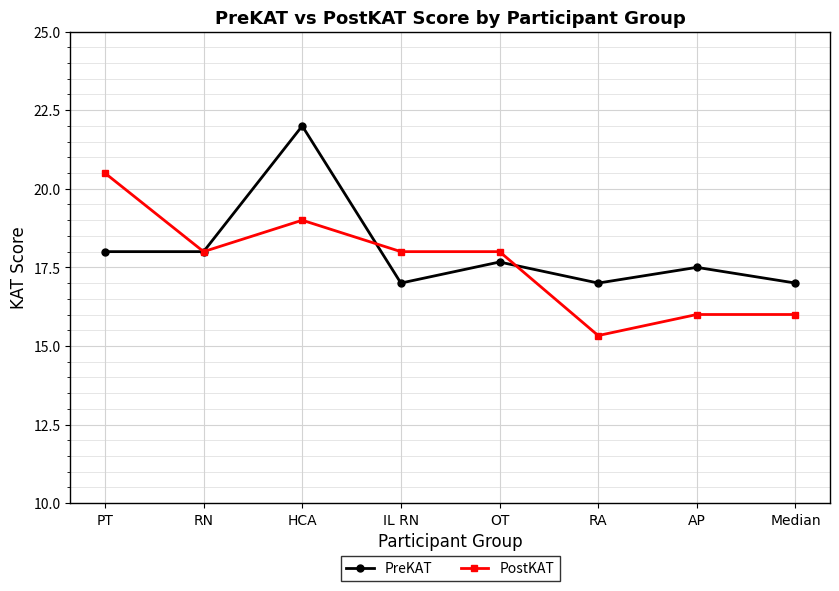

True or false: PreKAT has more than 2 points higher than both neighbors.

True